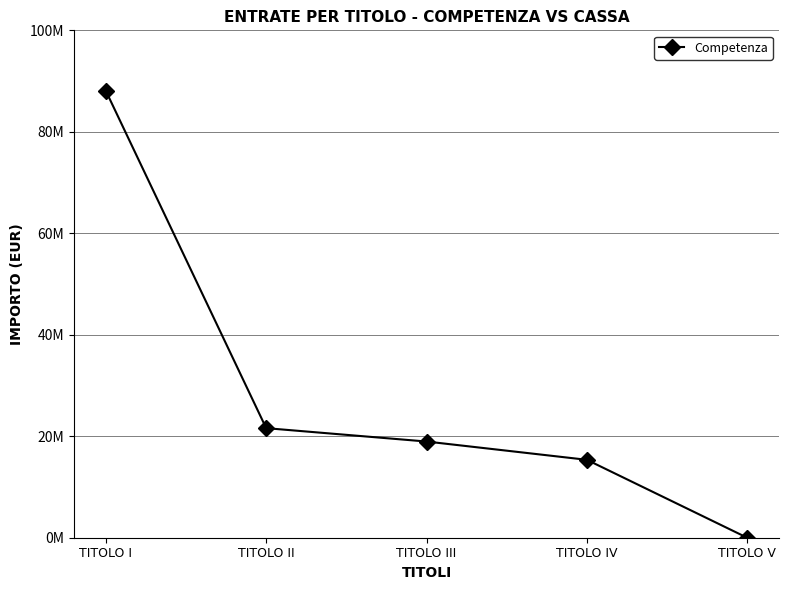

Does the chart have visible grid lines?

Yes